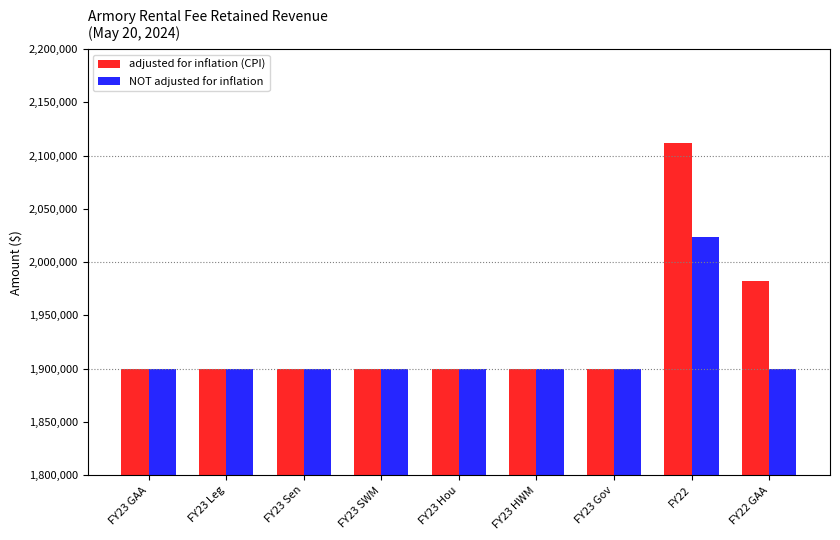

Which series has the largest total across all categories?

adjusted for inflation (CPI)